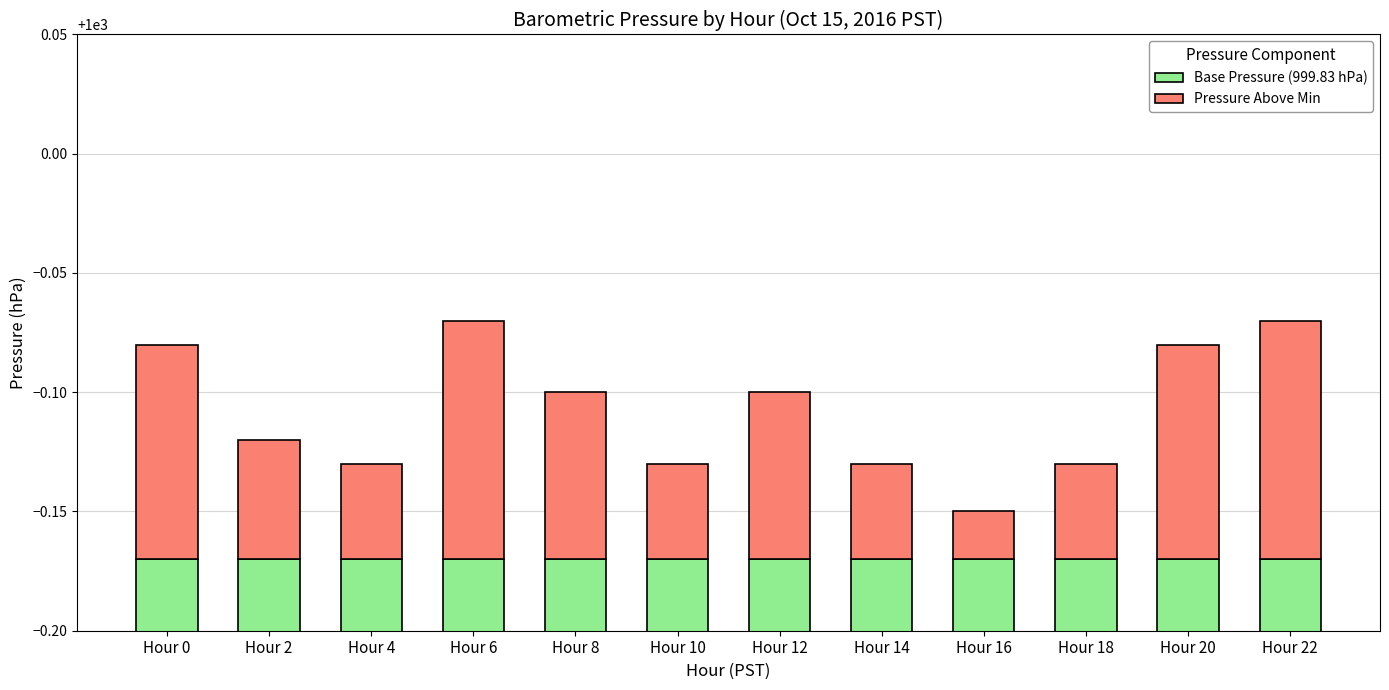

What is the maximum value for Pressure Above Min?

0.1